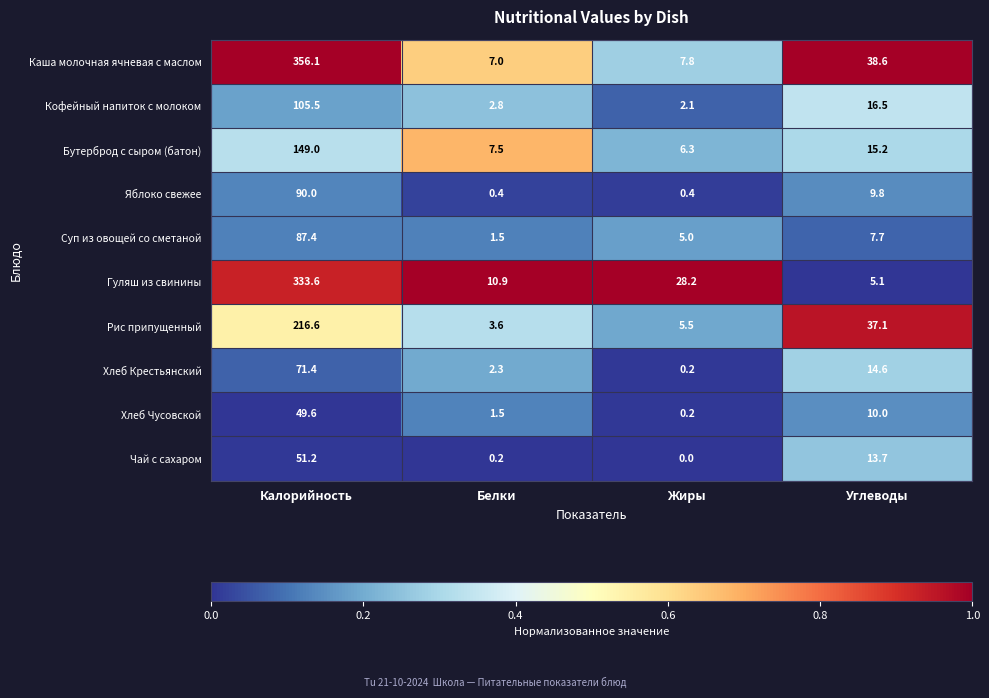

What is the difference between the maximum and second lowest values in the Чай с сахаром series?

51.0